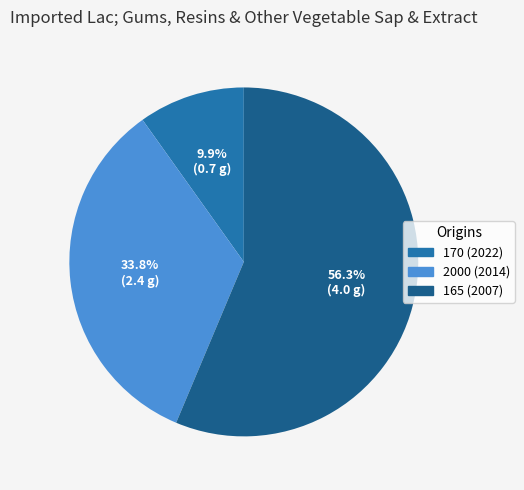

To the nearest percent, what percentage of the pie is 2000 (2014)?

34%